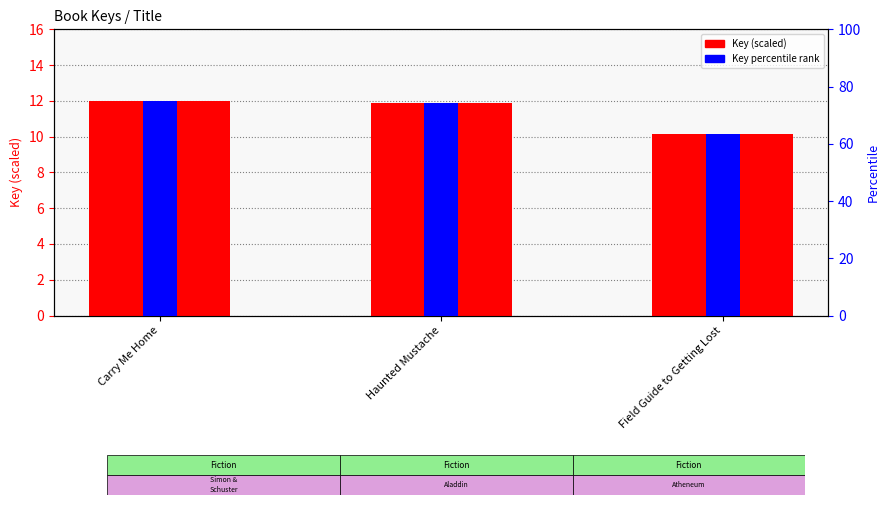

At how many categories does at least one series exceed 51?

3